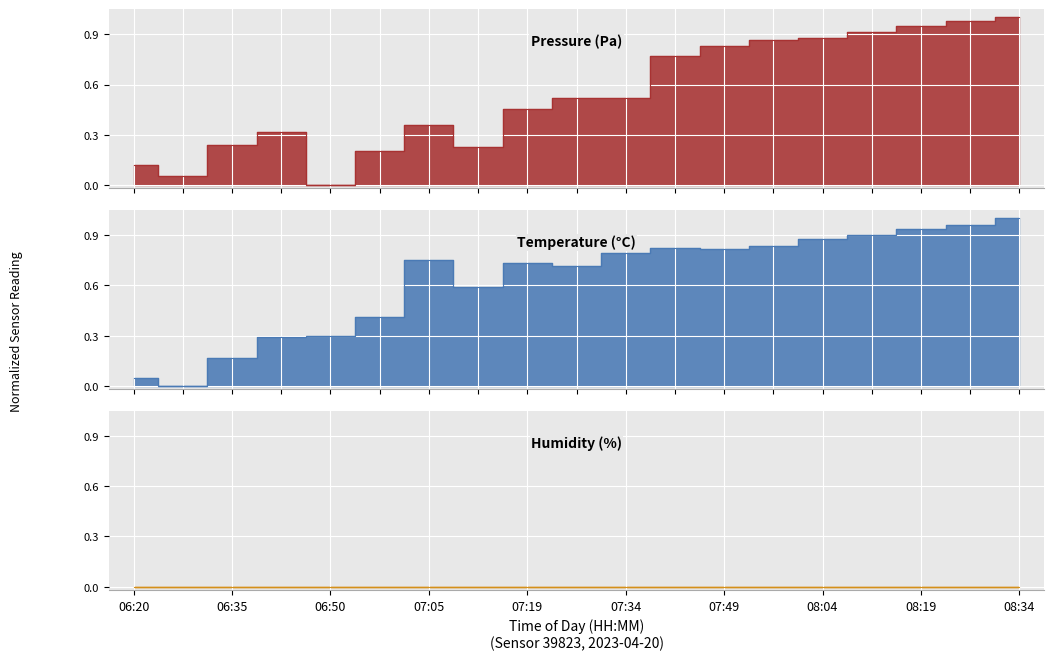

What is the maximum value shown in the chart?

1.0